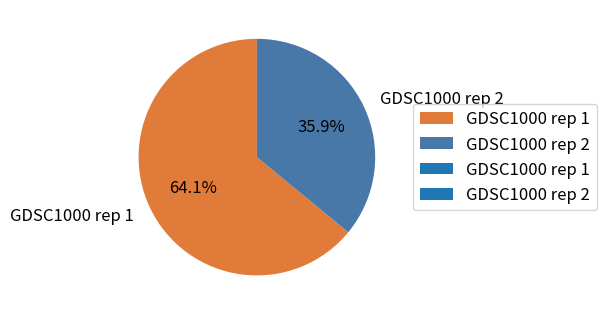

Between GDSC1000 rep 1 and GDSC1000 rep 2, which is larger?

GDSC1000 rep 1